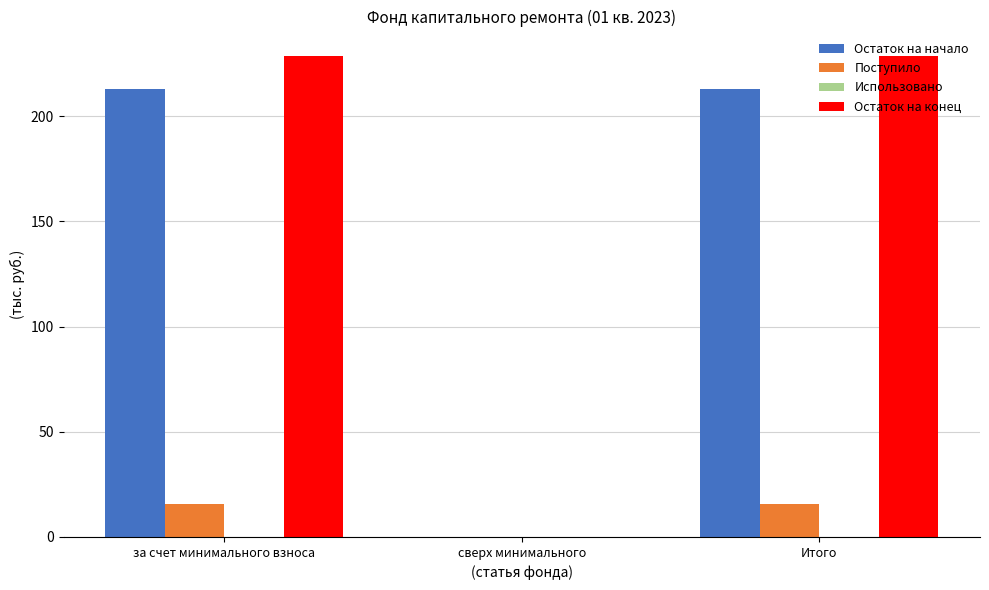

What is the sum of all Остаток на начало values?

425.9